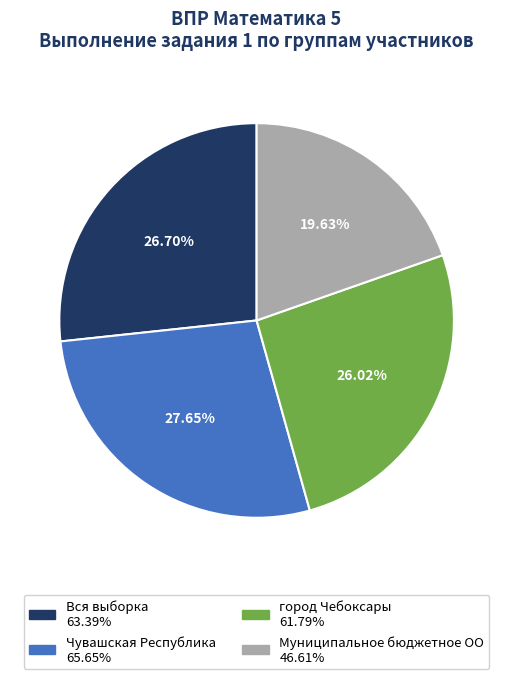

Is the sum of Муниципальное бюджетное ОО and город Чебоксары greater than half?

No